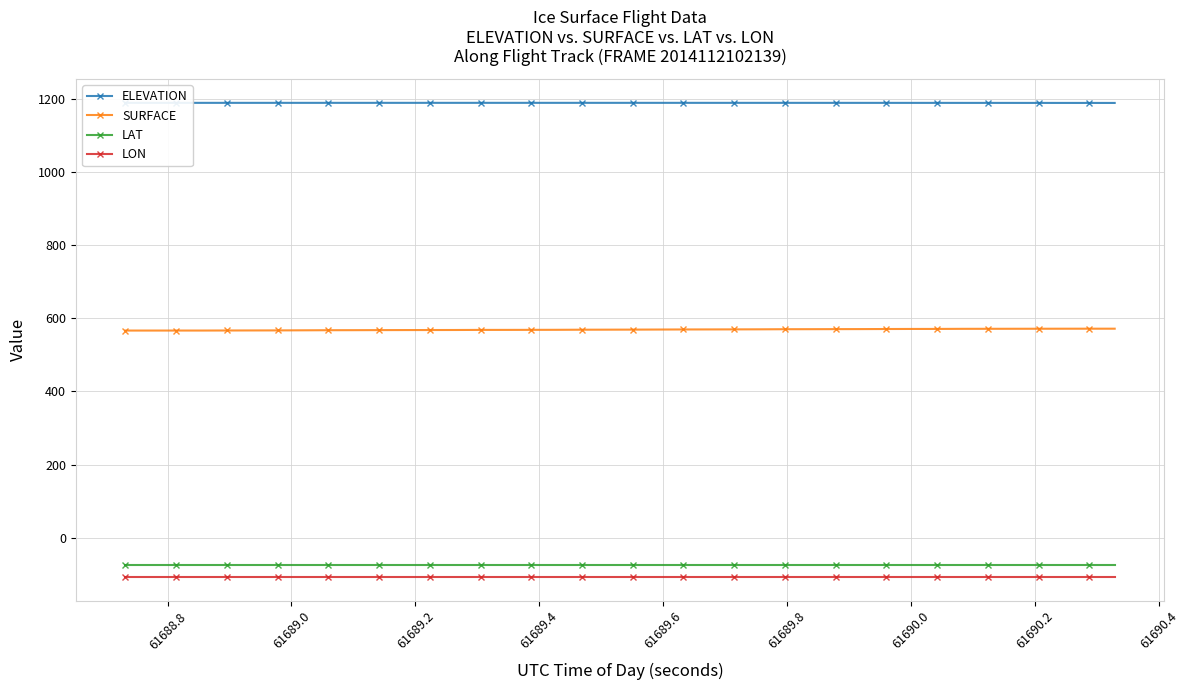

What is the lowest value of the LAT series?

-75.8